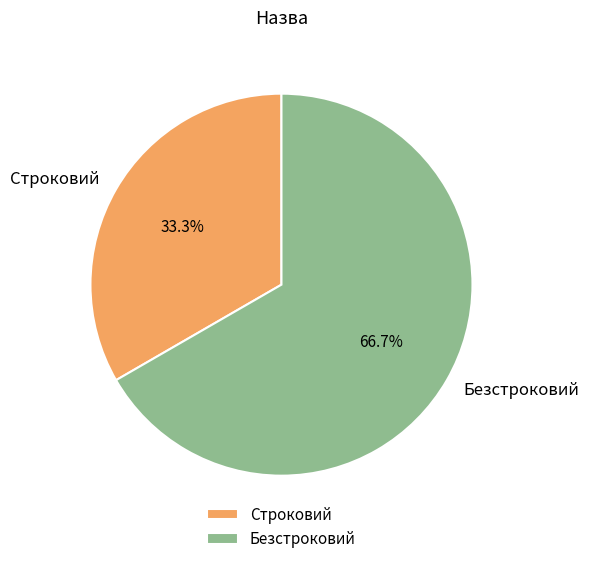

Between Безстроковий and Строковий, which is larger?

Безстроковий